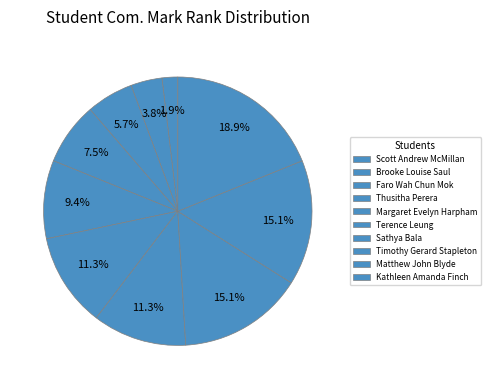

Does any single category account for the majority?

No